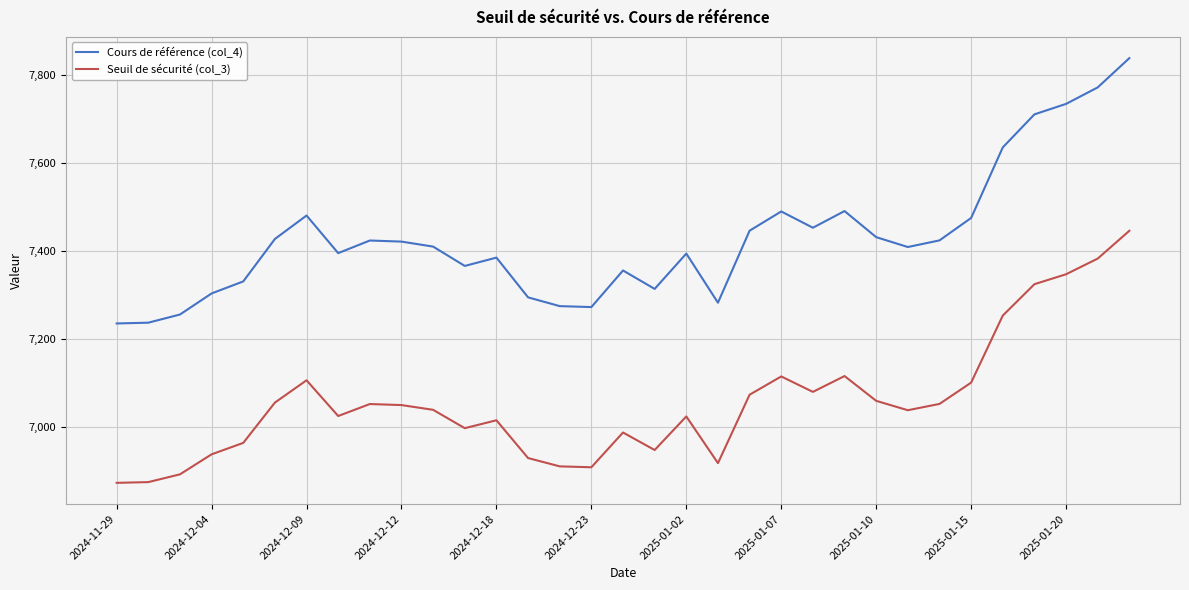

Which series has the largest total across all categories?

Cours de référence (col_4)